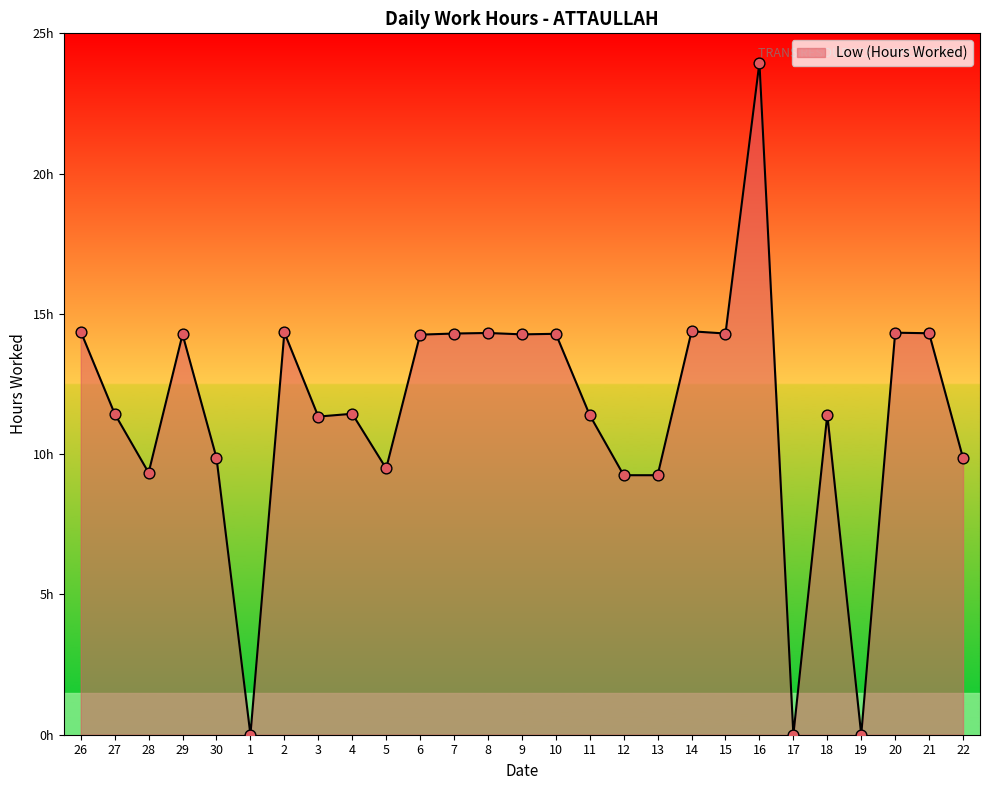

Does the chart have visible grid lines?

No